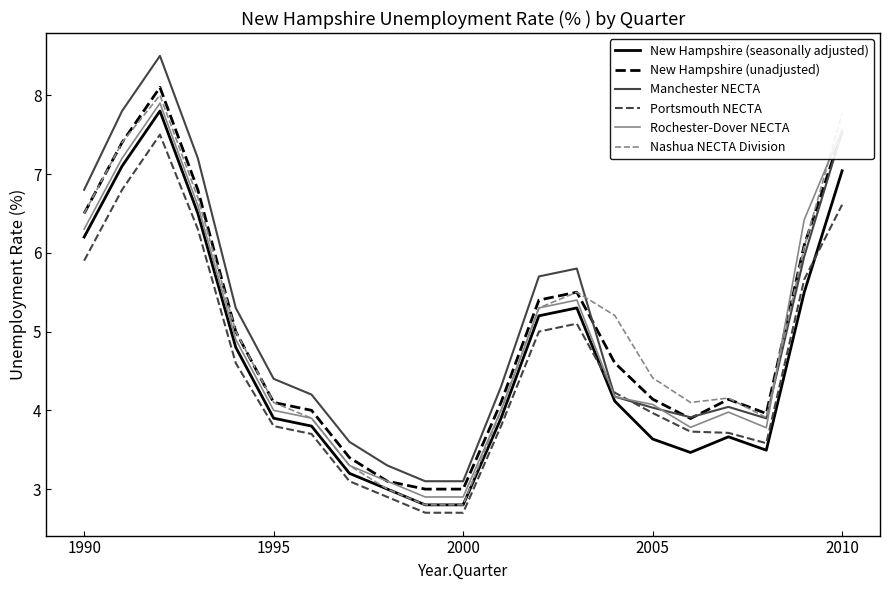

Which series has the largest range (max minus min)?

Manchester NECTA